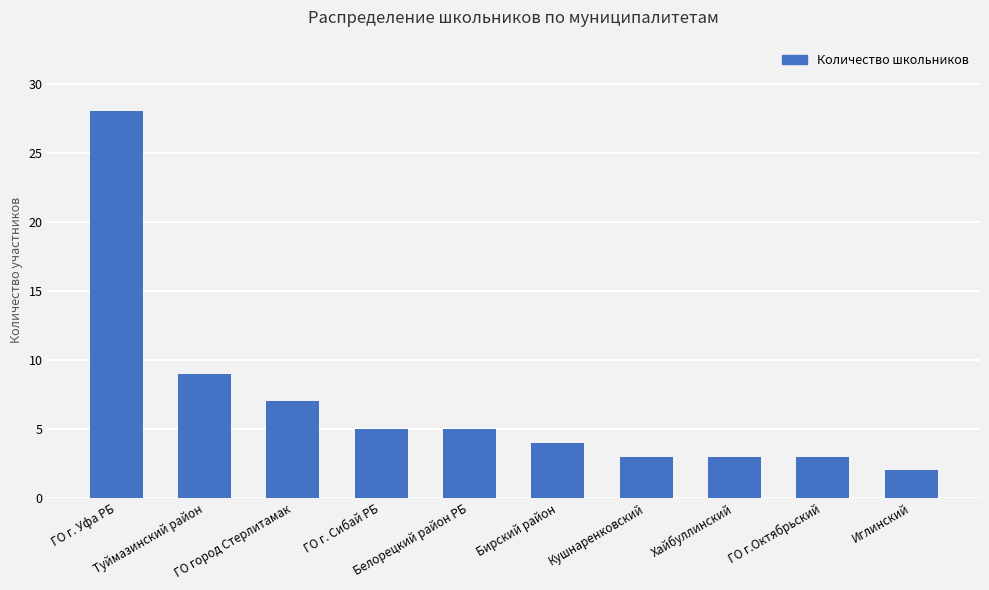

Which label corresponds to the smallest value in the chart?

Иглинский